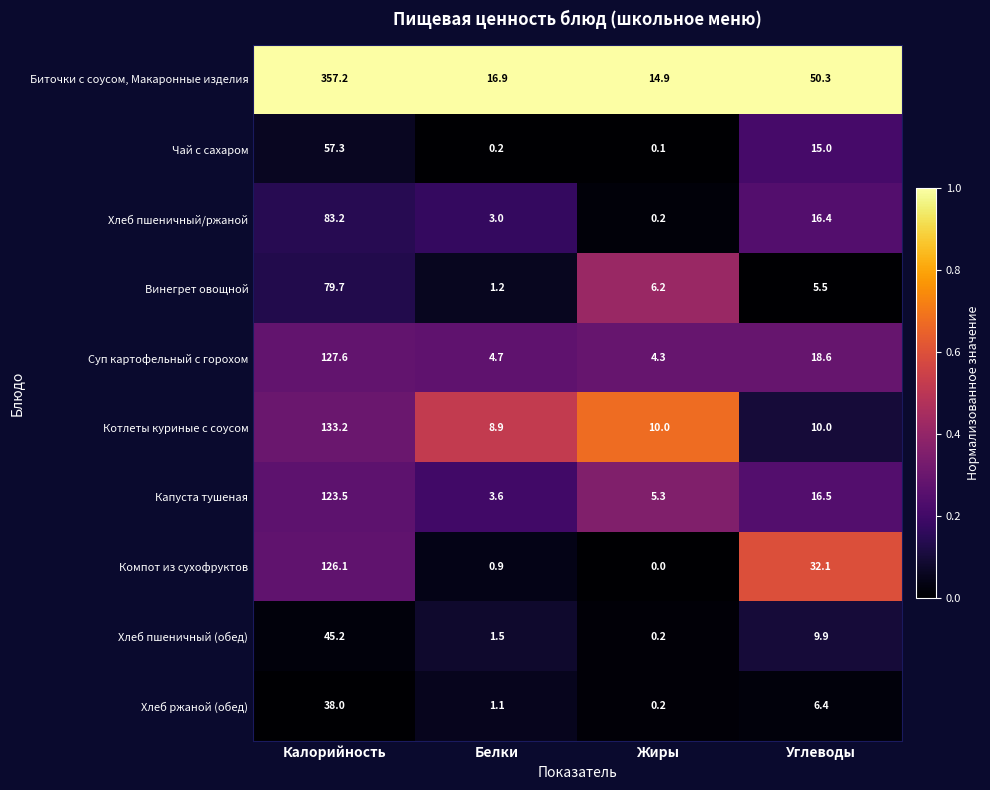

Read the Суп картофельный с горохом value at Жиры.

4.3